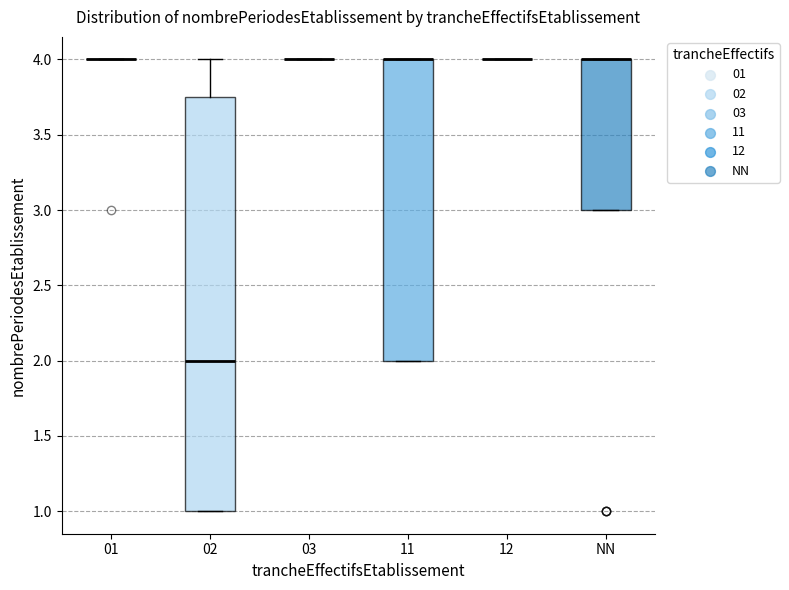

Reading left to right, transcribe this box plot: for each box, give where its median line is, the range the box spans, and where its two whiskers end, as read against the y-axis. The values are not printed on the chart, so give them approximately, as read against the axis.

01: box collapsed to a line at 4.00, whiskers 4.00 to 4.00
02: median 2.00, box 1.00 to 3.75, whiskers 1.00 to 4.00
03: box collapsed to a line at 4.00, whiskers 4.00 to 4.00
11: median 4.00 (drawn on the box's upper edge), box 2.00 to 4.00, whiskers 2.00 to 4.00
12: box collapsed to a line at 4.00, whiskers 4.00 to 4.00
NN: median 4.00 (drawn on the box's upper edge), box 3.00 to 4.00, whiskers 3.00 to 4.00